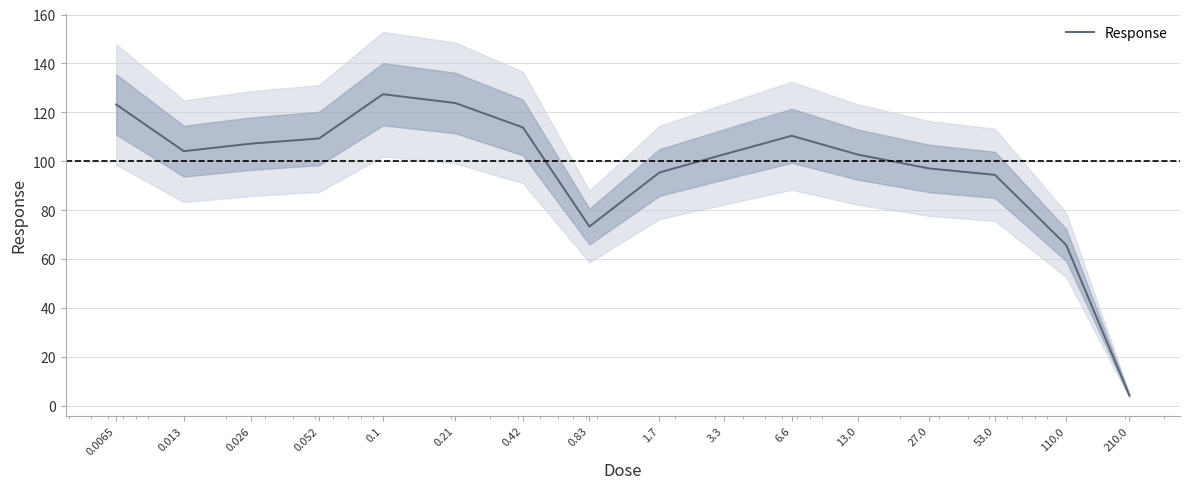

Which label corresponds to the largest value in the chart?

0.1